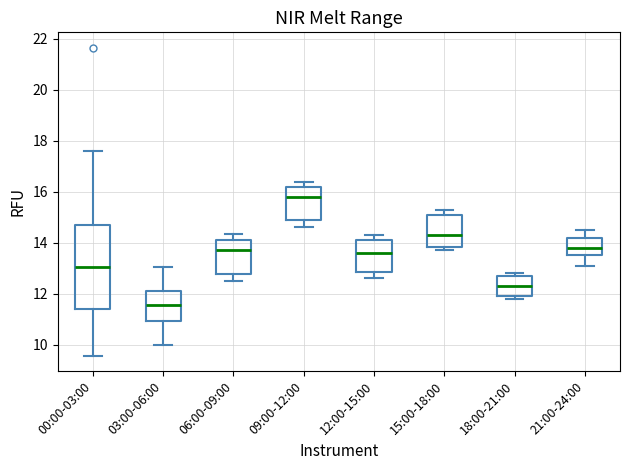

Where does the lower whisker of the box for 09:00-12:00 end on the y-axis? The values are not printed on the chart, so give them approximately, as read against the axis.

14.6